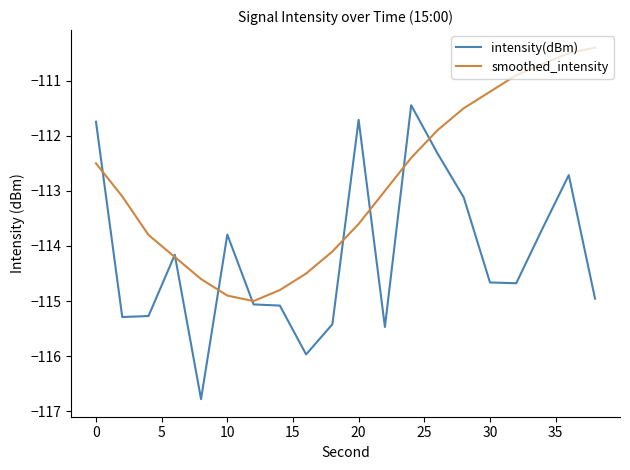

Rank the series by their maximum value, from highest to lowest.

smoothed_intensity, intensity(dBm)